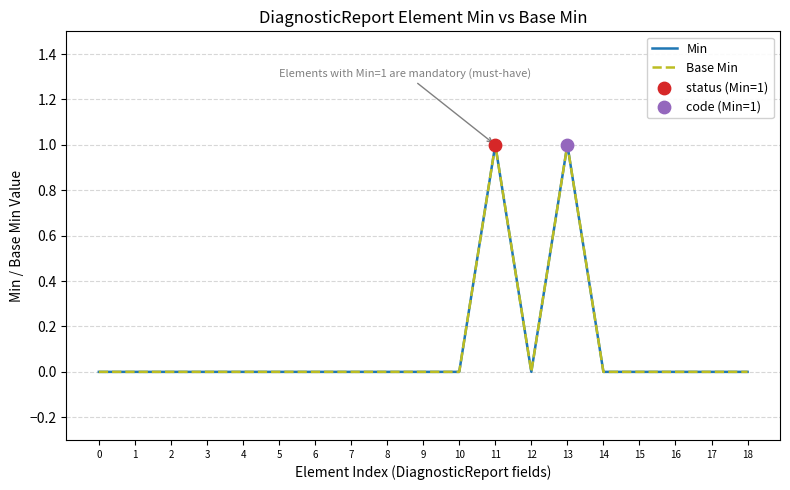

At which category is the sum across all series the highest?

11